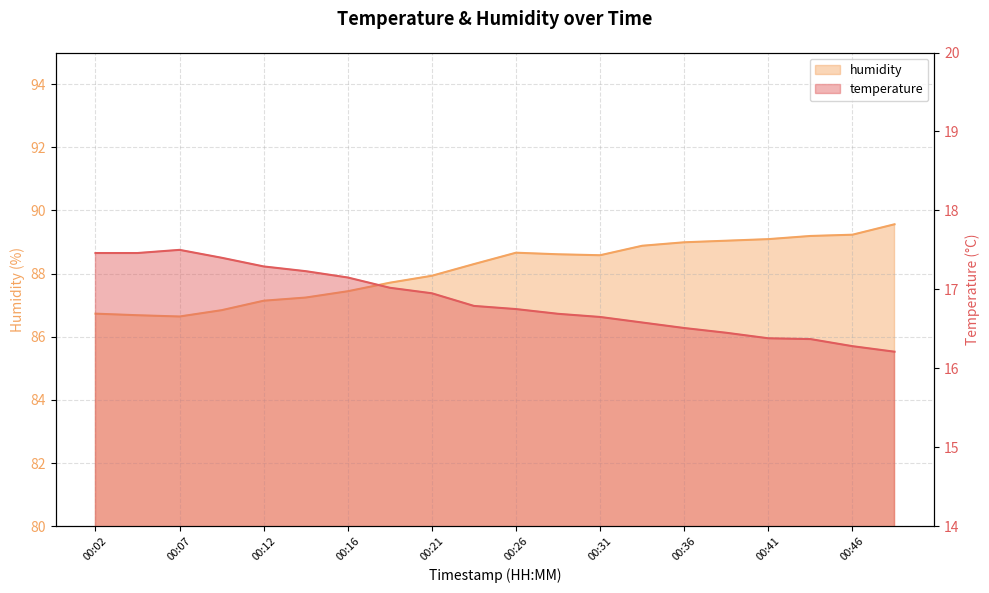

At how many categories does at least one series exceed 75?

20